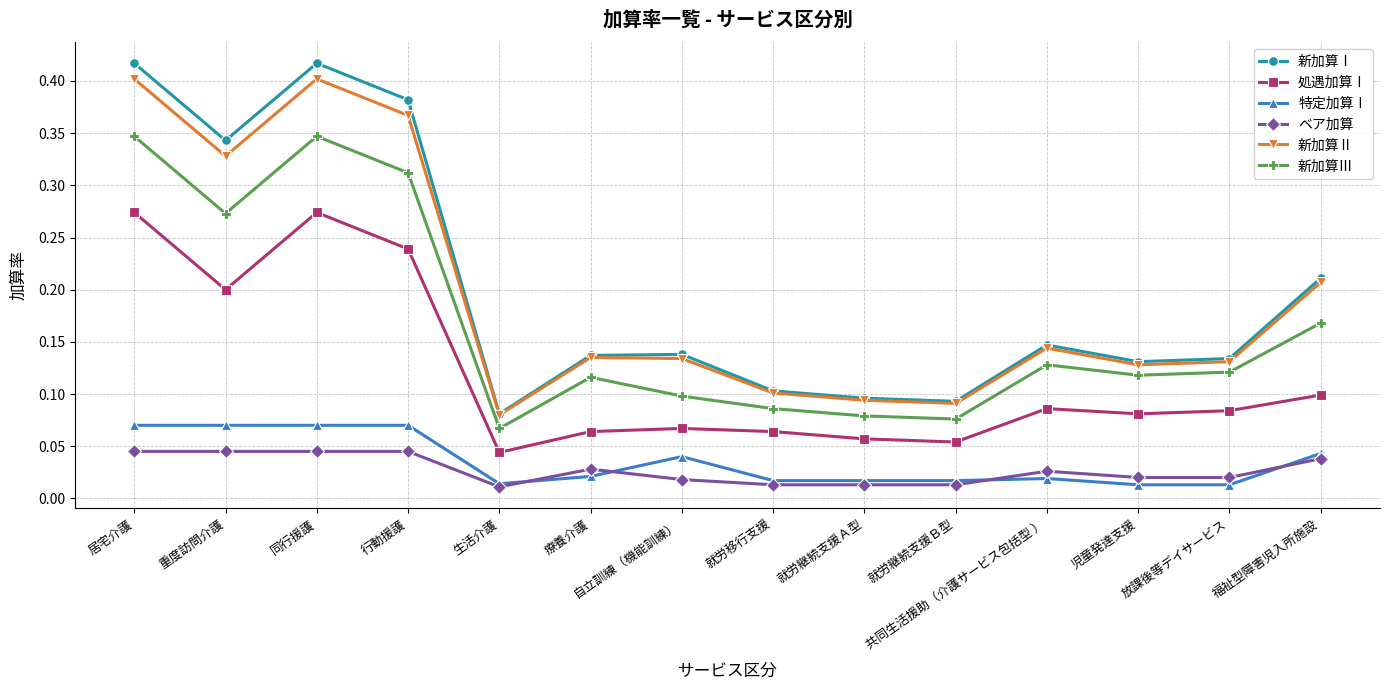

Between 行動援護 and 児童発達支援, which series saw the biggest shift?

新加算Ⅰ